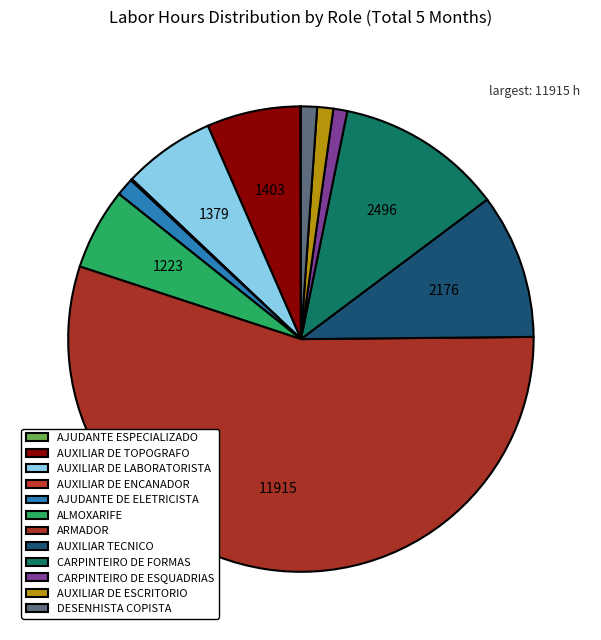

Is it true that CARPINTEIRO DE FORMAS is 25% of the pie?

False